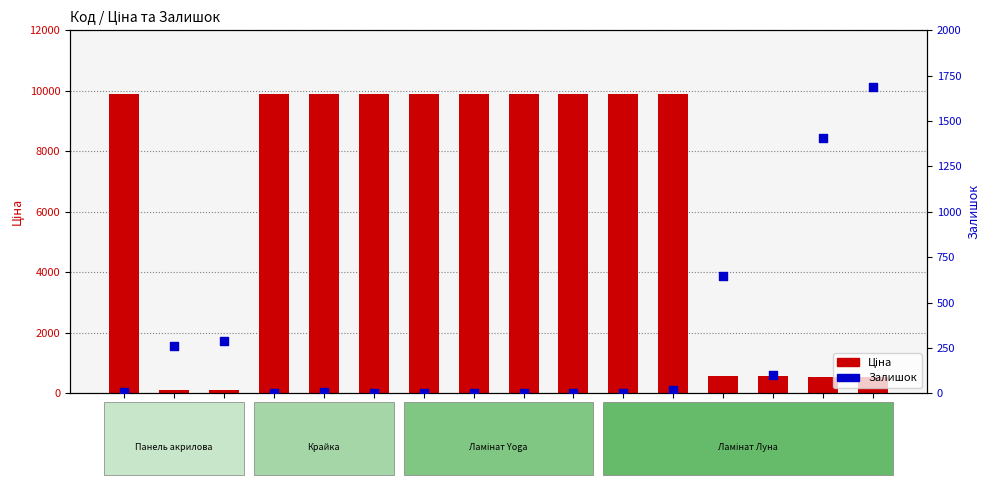

Which series has the largest total across all categories?

Ціна